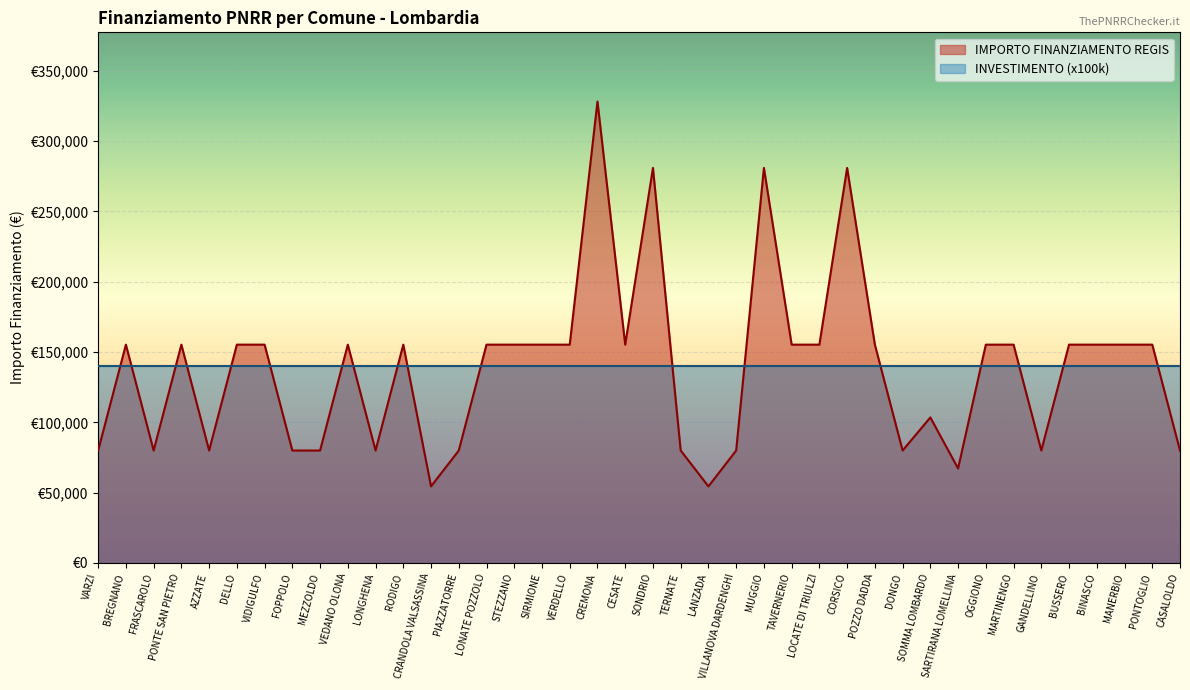

Is it true that the value at CREMONA is 328160?

True